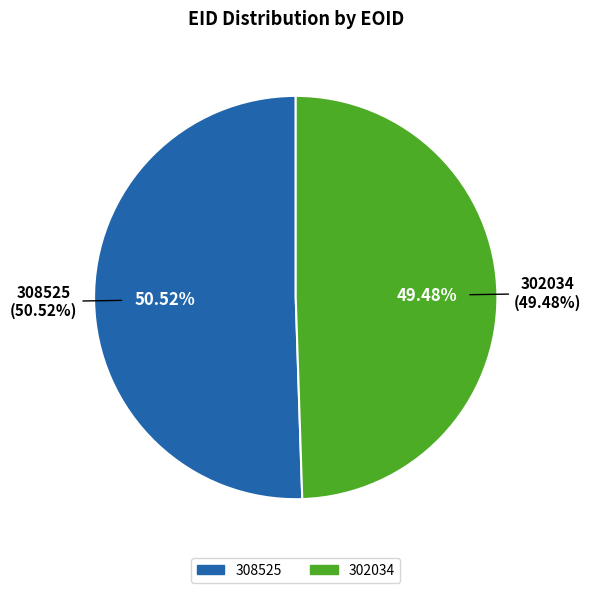

To the nearest percent, what is the average slice percentage?

50%